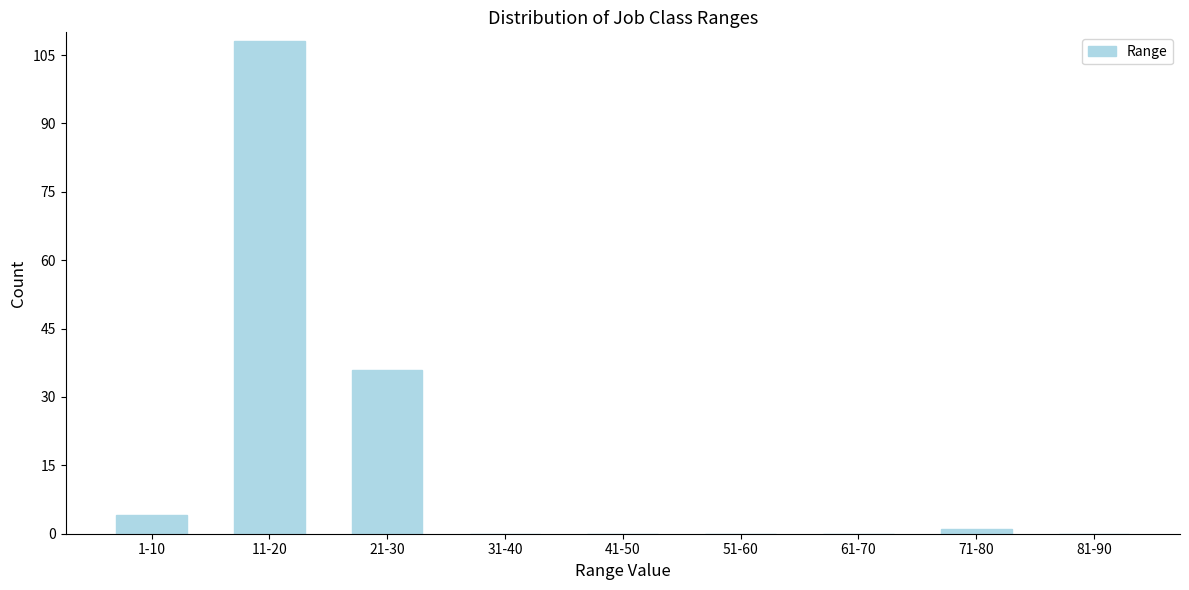

Reading left to right, transcribe all the data shown in this chart.

1-10=4	11-20=108	21-30=36	31-40=0	41-50=0	51-60=0	61-70=0	71-80=1	81-90=0